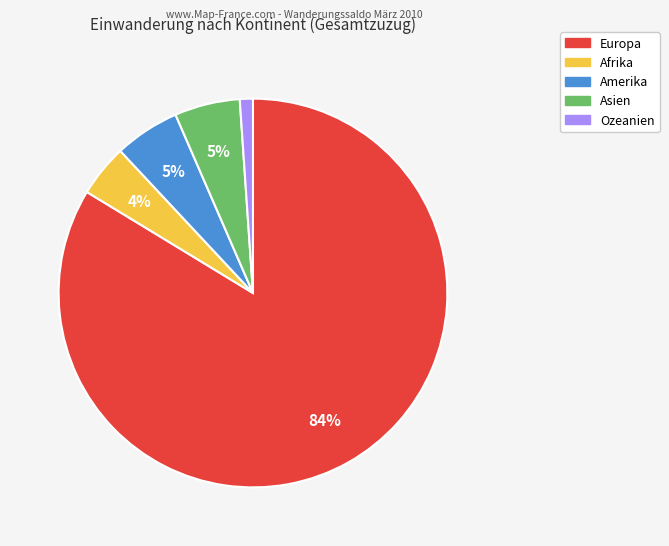

How many segments does this pie chart have?

5